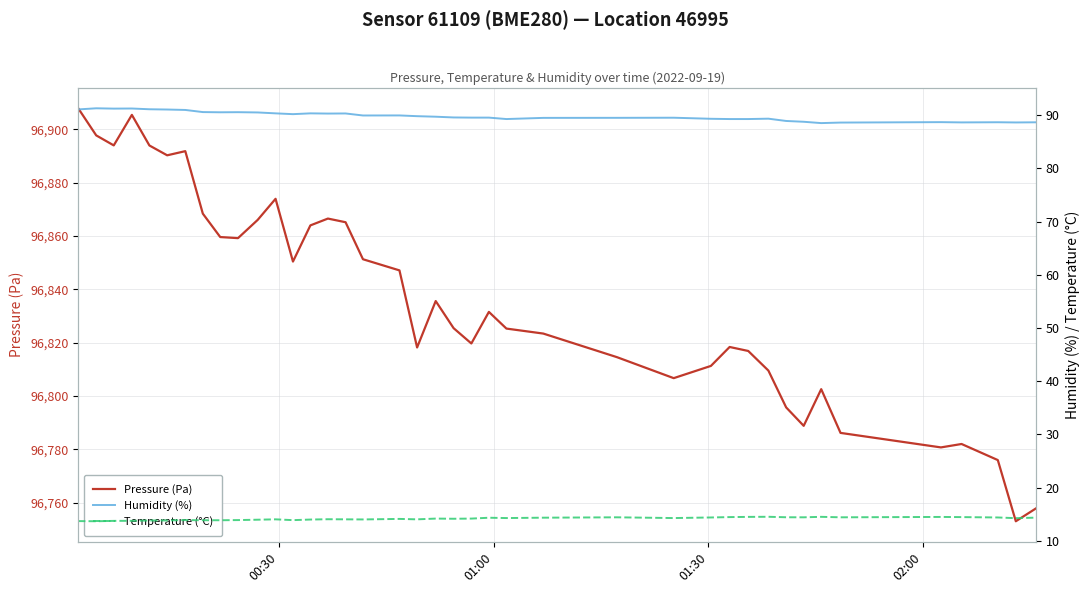

Reading left to right, list all the values displayed in this chart.

Pressure (Pa): 96907.9	96897.8	96894.0	96905.4	96894.0	96890.3	96891.8	96868.4	96859.6	96859.2	96866.1	96874.0	96850.4	96864.0	96866.6	96865.2	96851.3	96847.1	96818.2	96835.6	96825.5	96819.7	96831.6	96825.3	96823.4	96814.6	96806.7	96811.3	96818.4	96816.9	96809.6	96795.8	96788.8	96802.6	96786.2	96780.8	96782.0	96776.0	96753.1	96757.9
Humidity (%): 91.1	91.3	91.2	91.2	91.1	91.0	91.0	90.6	90.5	90.5	90.5	90.3	90.2	90.3	90.3	90.3	89.9	89.9	89.8	89.7	89.5	89.5	89.5	89.2	89.5	89.5	89.5	89.3	89.2	89.2	89.3	88.9	88.7	88.5	88.6	88.7	88.6	88.7	88.6	88.6
Temperature (°C): 13.7	13.7	13.8	13.8	13.8	13.8	13.9	13.9	13.9	13.9	14.0	14.1	13.9	14.0	14.1	14.1	14.0	14.1	14.1	14.2	14.2	14.2	14.4	14.3	14.4	14.4	14.3	14.4	14.5	14.5	14.5	14.4	14.4	14.5	14.4	14.5	14.5	14.4	14.3	14.4